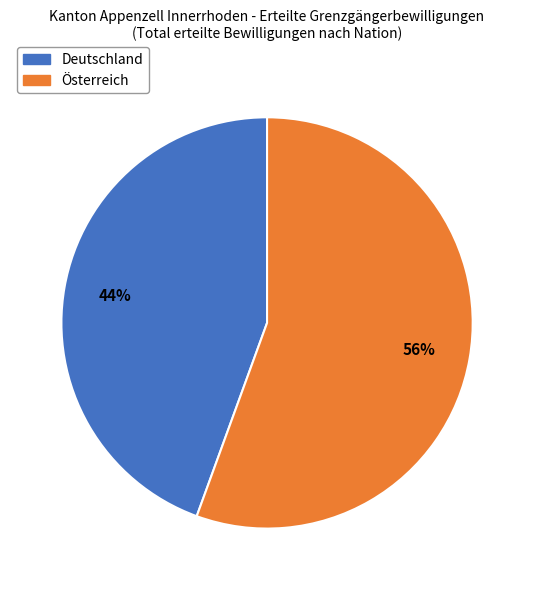

How many segments does this pie chart have?

2